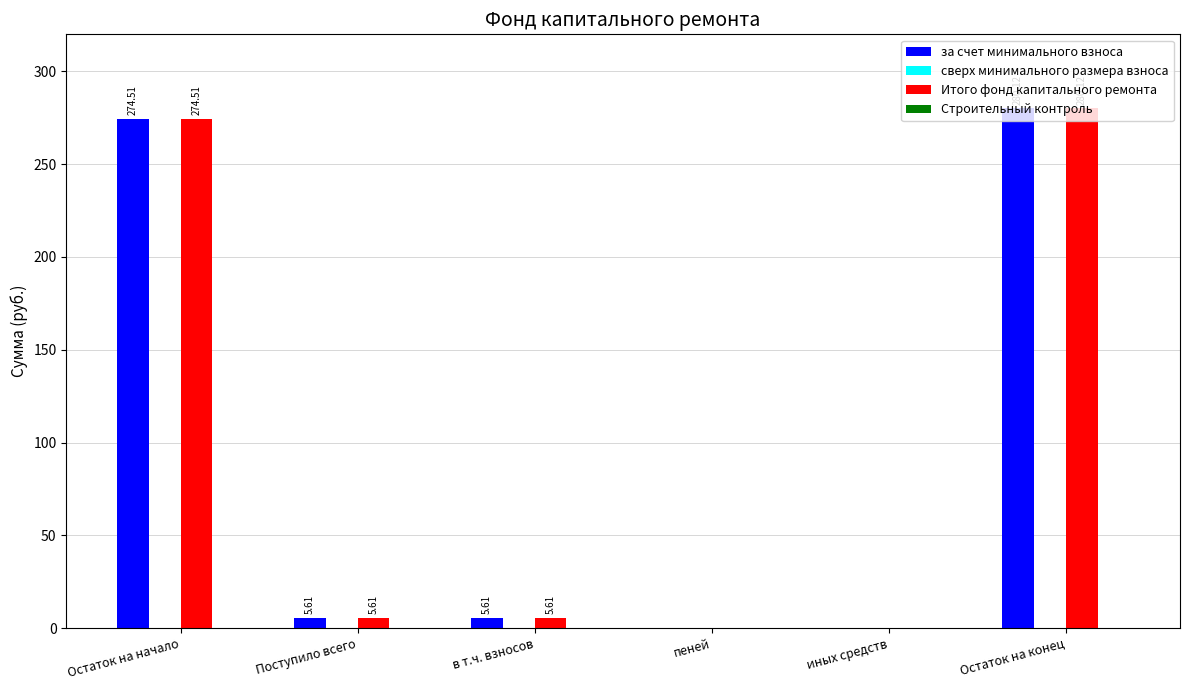

At which label does за счет минимального взноса reach its peak?

Остаток на конец